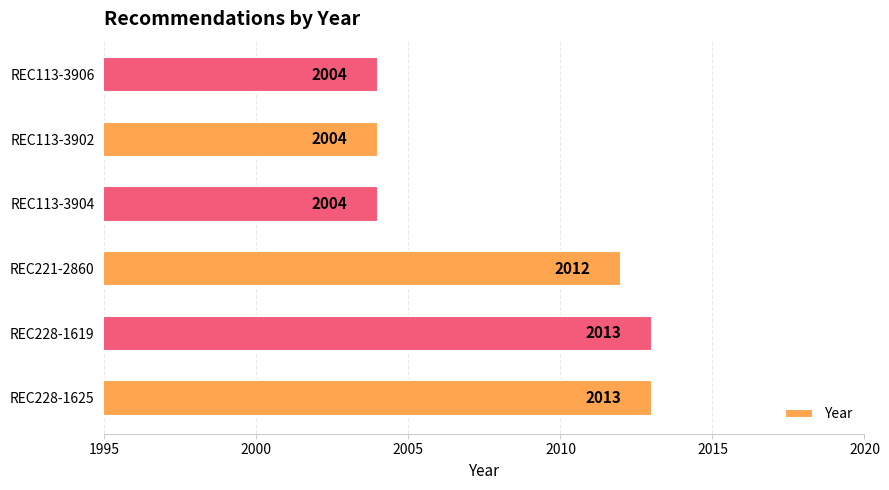

What is the ratio of the value at REC228-1619 to the value at REC113-3902?

1.0